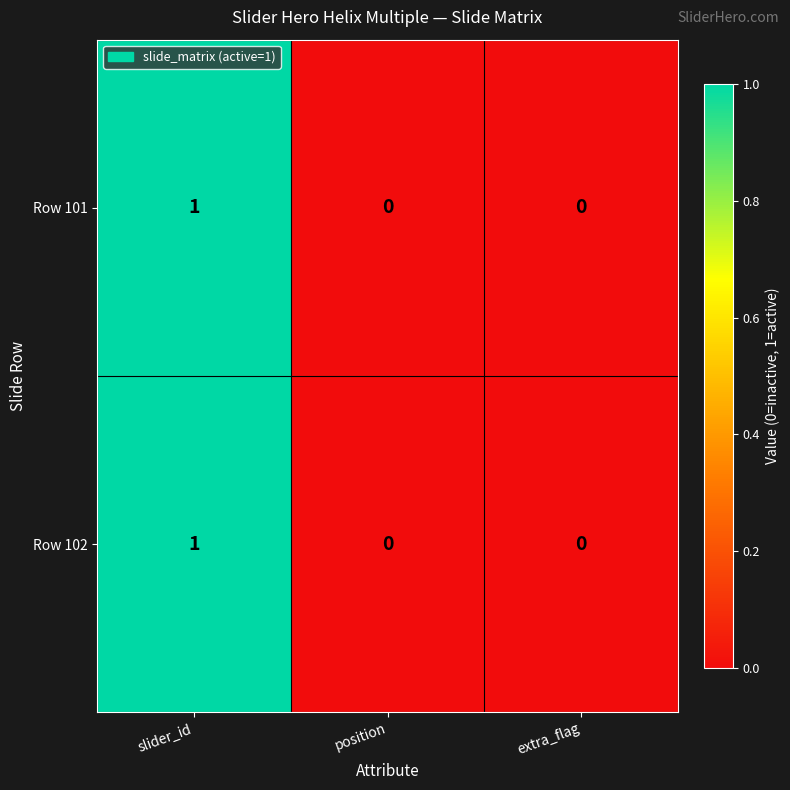

Reading left to right, list all the values displayed in this chart.

Row 101: 1	0	0
Row 102: 1	0	0